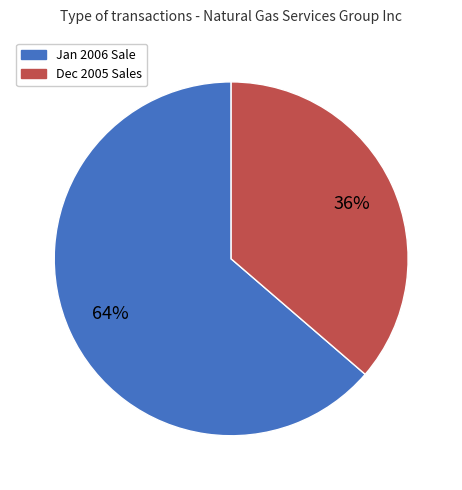

To the nearest percent, what is the average slice percentage?

50%